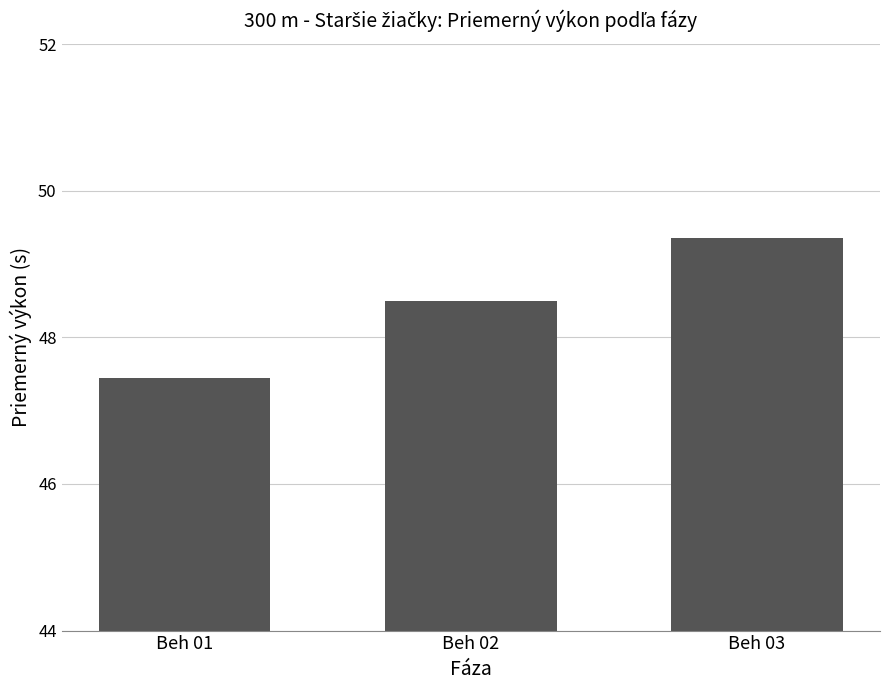

Rank the categories by value from highest to lowest.

Beh 03, Beh 02, Beh 01